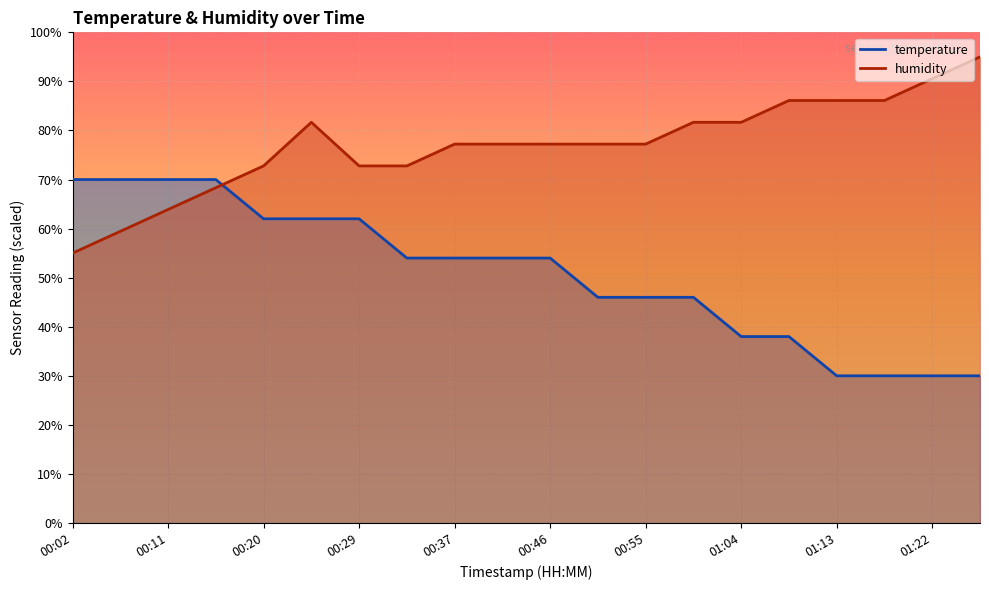

Where is temperature nearest to the value 49?

00:51